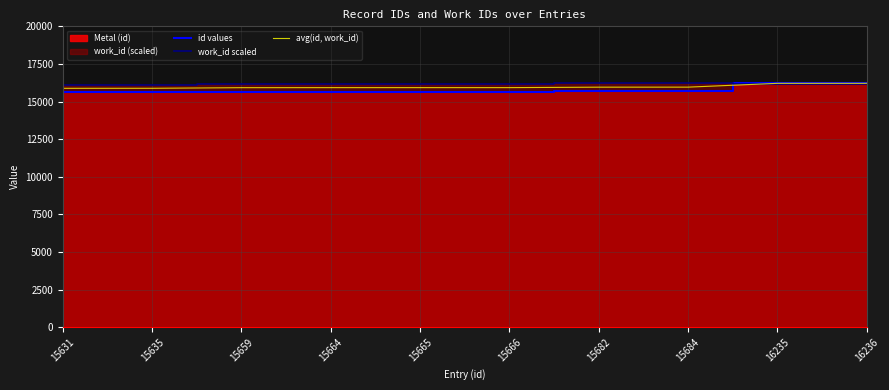

What is the difference between the id values values at 15684 and 15635?

49.0